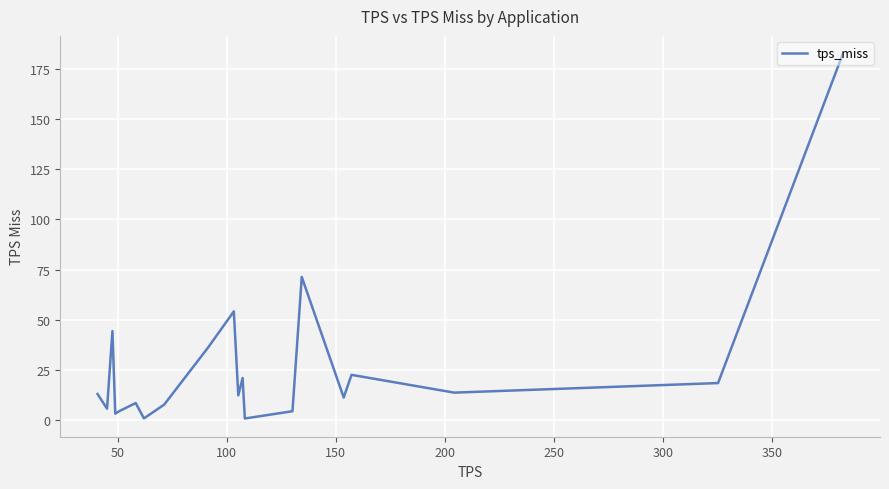

What is the greatest value displayed?

182.4